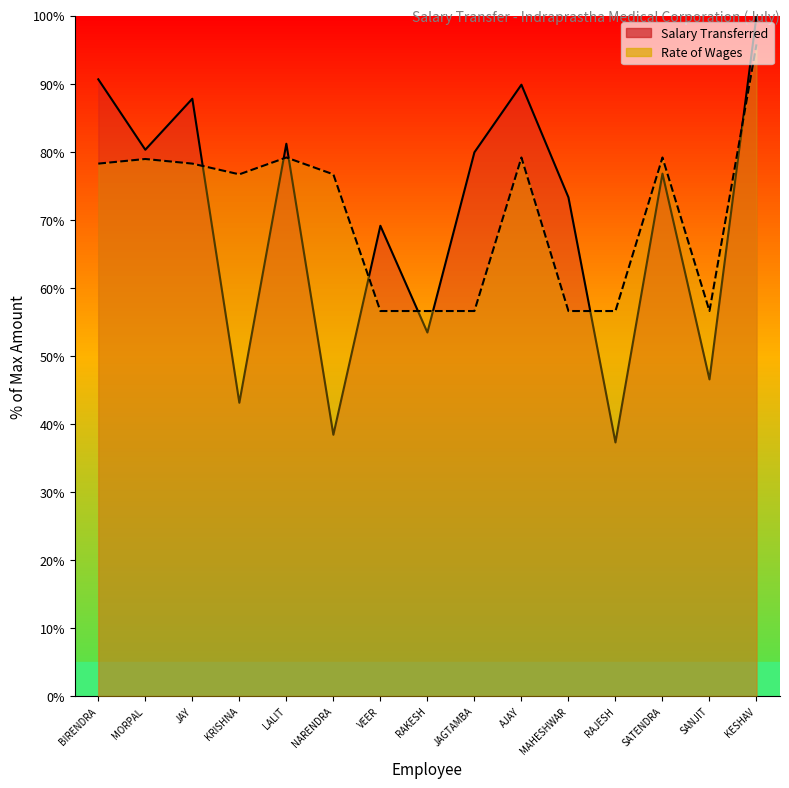

Does the chart have visible grid lines?

No